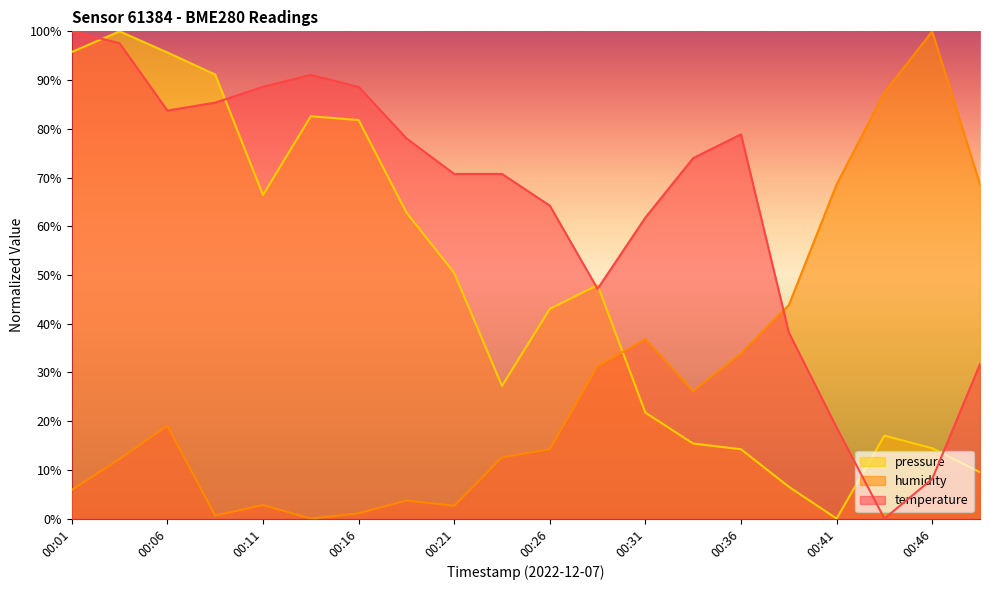

Reading left to right, transcribe all the data shown in this chart.

temperature: 00:01=100.0	00:04=97.6	00:06=83.7	00:09=85.4	00:11=88.6	00:14=91.1	00:16=88.6	00:19=78.0	00:21=70.7	00:24=70.7	00:26=64.2	00:29=47.2	00:31=61.8	00:34=74.0	00:36=78.9	00:38=38.2	00:41=18.7	00:43=0.0	00:46=8.1	00:48=31.7
humidity: 00:01=5.9	00:04=12.2	00:06=19.0	00:09=0.6	00:11=2.8	00:14=0.0	00:16=1.1	00:19=3.7	00:21=2.6	00:24=12.5	00:26=14.2	00:29=31.3	00:31=36.8	00:34=26.2	00:36=33.9	00:38=43.8	00:41=68.6	00:43=87.5	00:46=100.0	00:48=68.6
pressure: 00:01=95.7	00:04=100.0	00:06=95.7	00:09=91.1	00:11=66.4	00:14=82.6	00:16=81.8	00:19=62.8	00:21=50.4	00:24=27.2	00:26=43.0	00:29=47.9	00:31=21.7	00:34=15.4	00:36=14.2	00:38=6.5	00:41=0.0	00:43=17.0	00:46=14.4	00:48=9.5